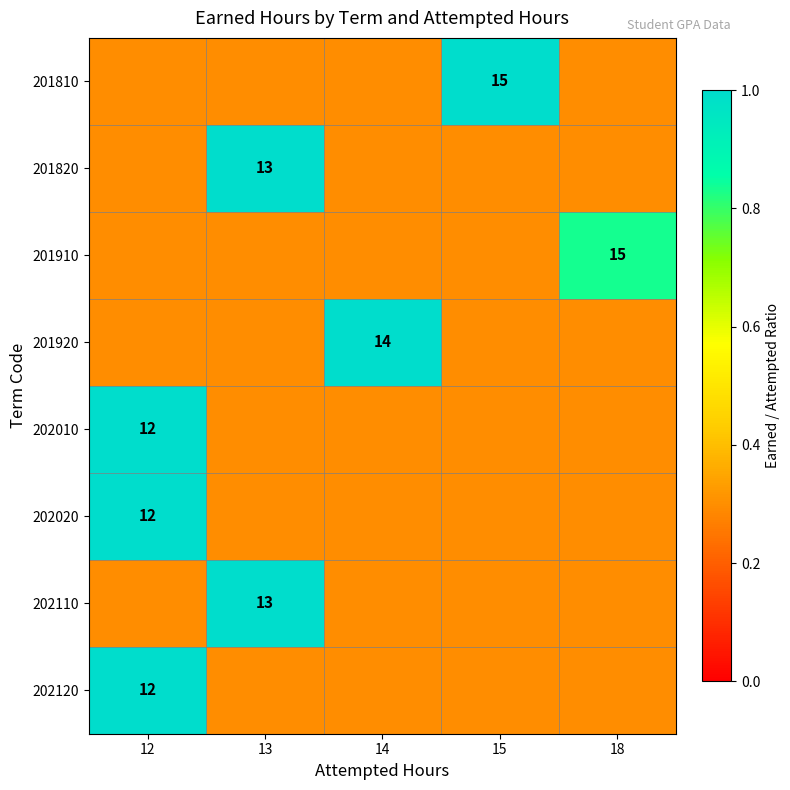

What is the total value across all series at 18?

2.9